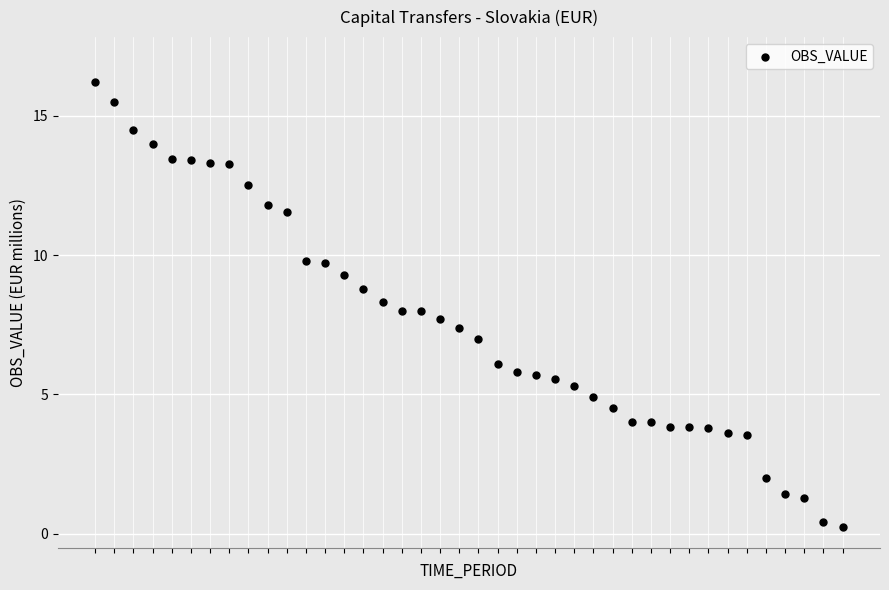

What is the range of Y values (max minus min)?

16.0